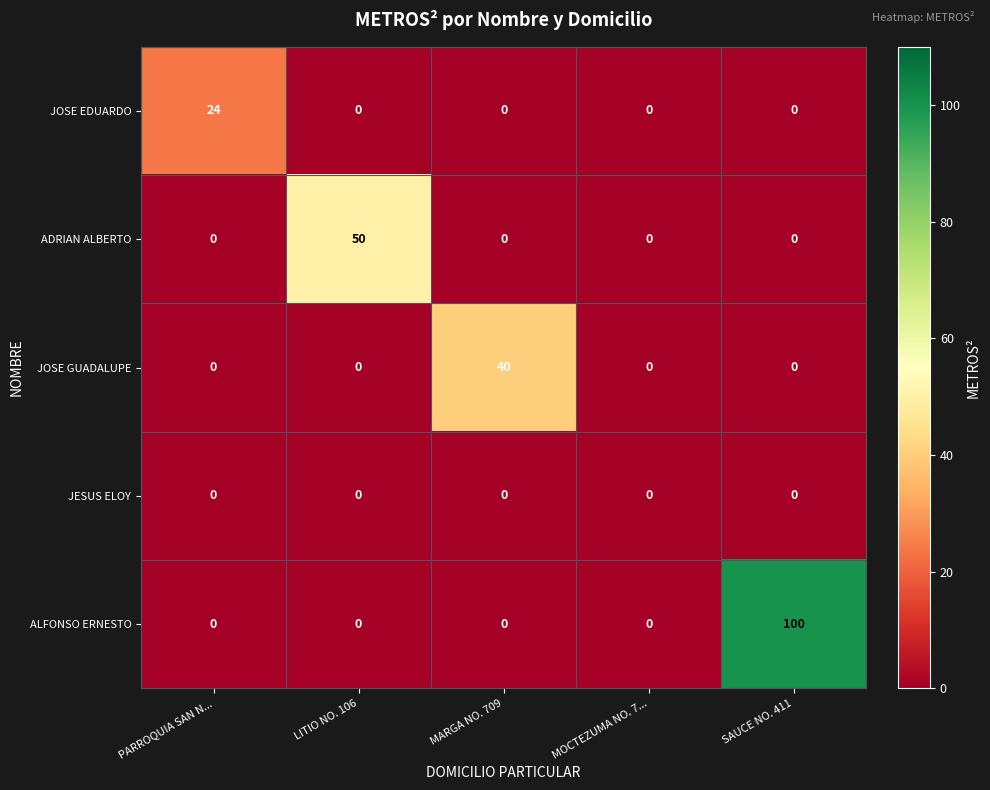

What is the difference between the ALFONSO ERNESTO values at LITIO NO. 106 and SAUCE NO. 411?

100